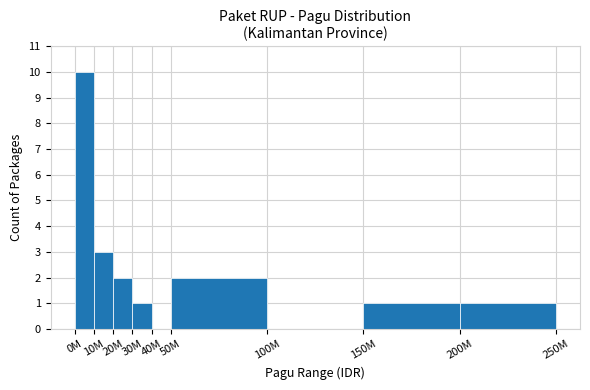

What is the maximum value shown in the chart?

10